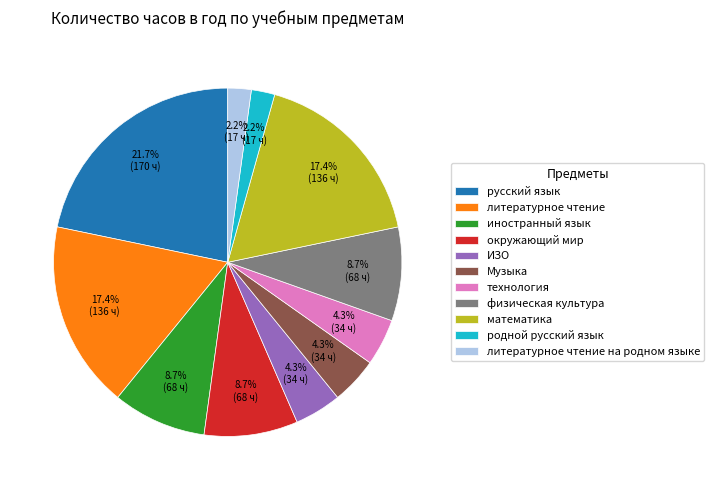

What percentage is the технология slice, to the nearest percent?

4%